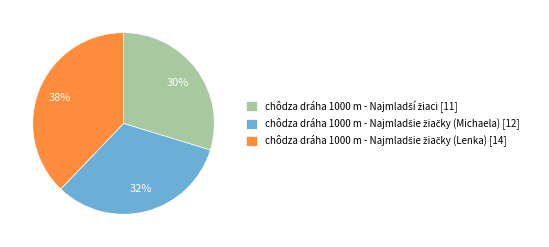

Is there any slice that represents more than half of the pie?

No